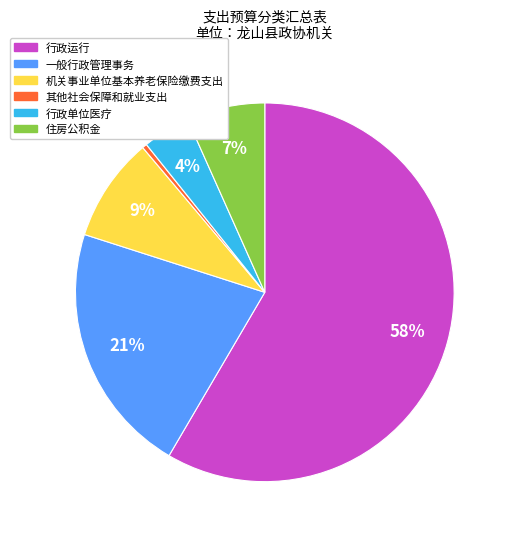

True or false: 机关事业单位基本养老保险缴费支出 accounts for 9% of the total.

True